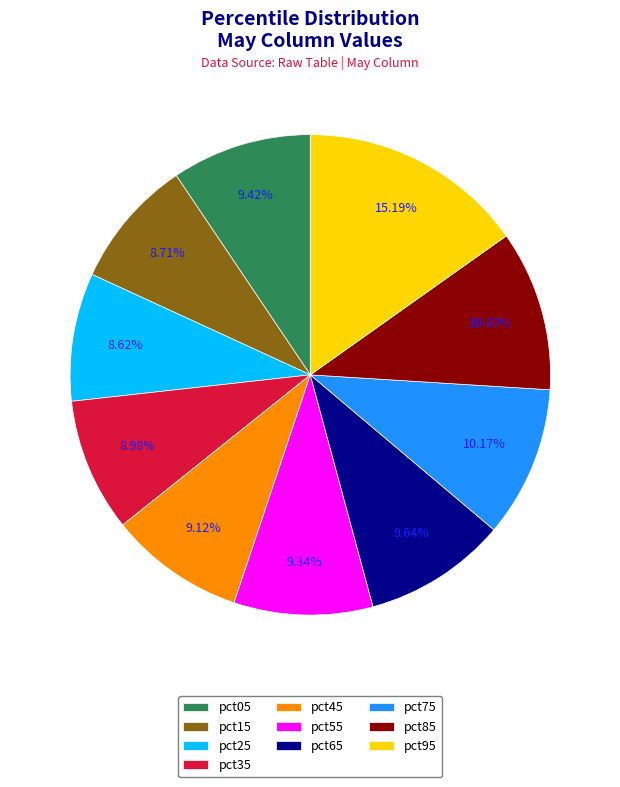

How many slices are in this pie chart?

10